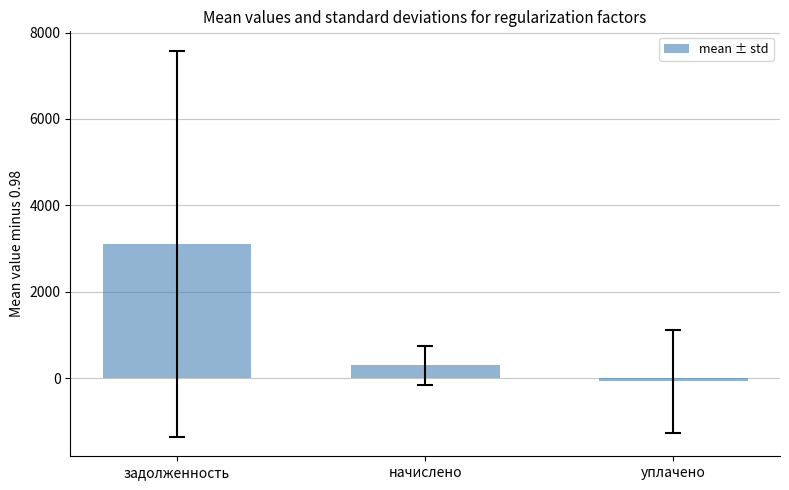

How many categories are shown in the chart?

3